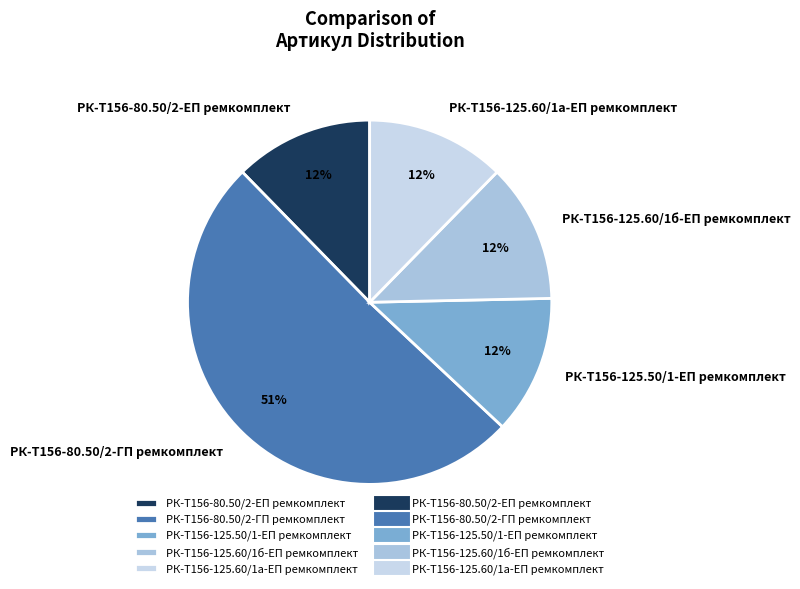

True or false: РК-Т156-80.50/2-ГП ремкомплект accounts for 51% of the total.

True